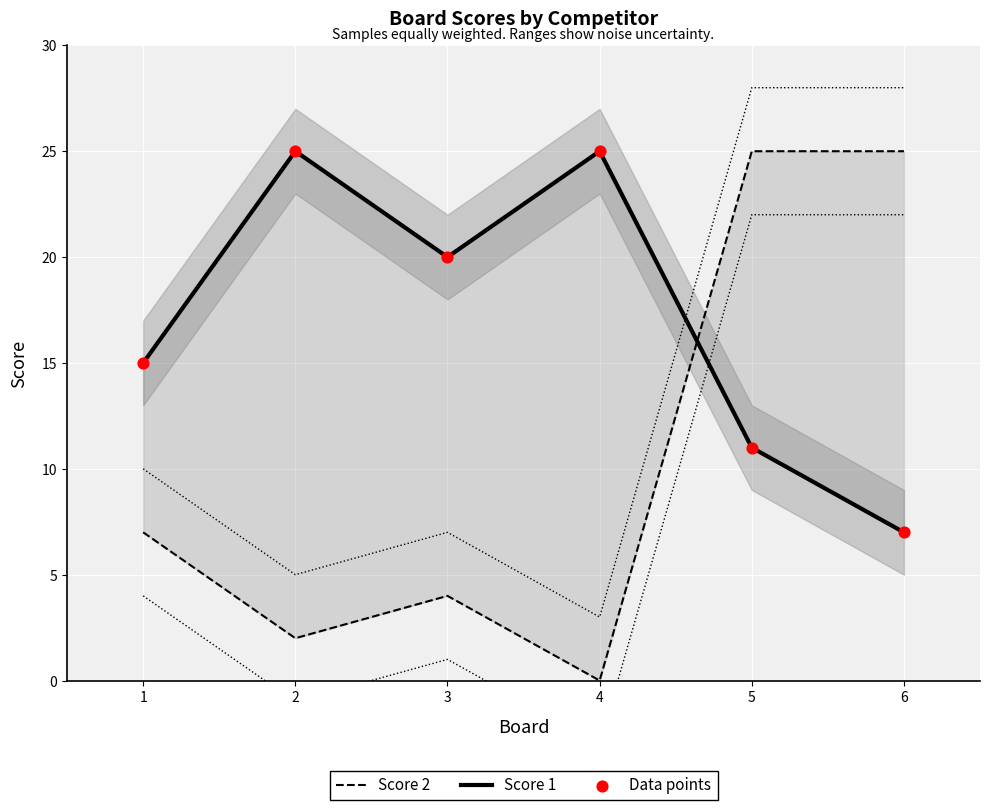

Which series has the widest spread of Y values?

Score 2